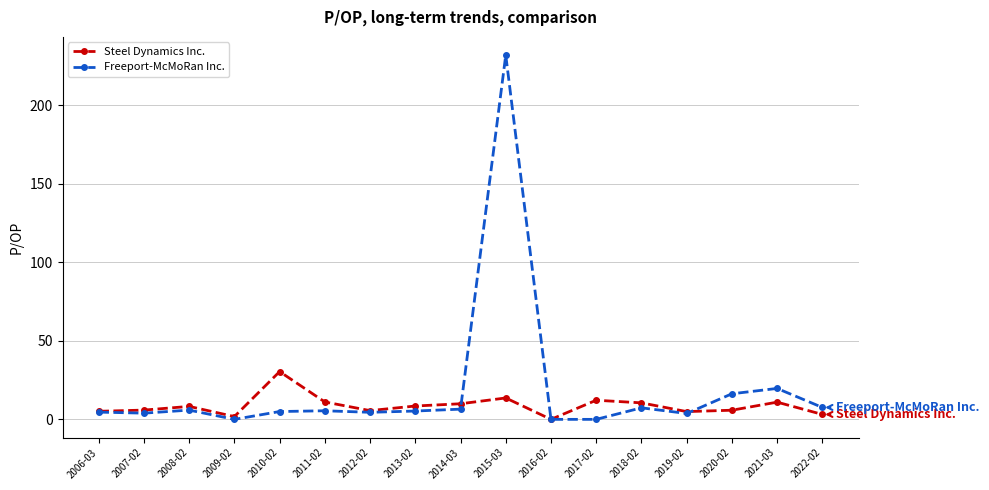

The value of Steel Dynamics Inc. at 2010-02 is 21.0. True or false?

False